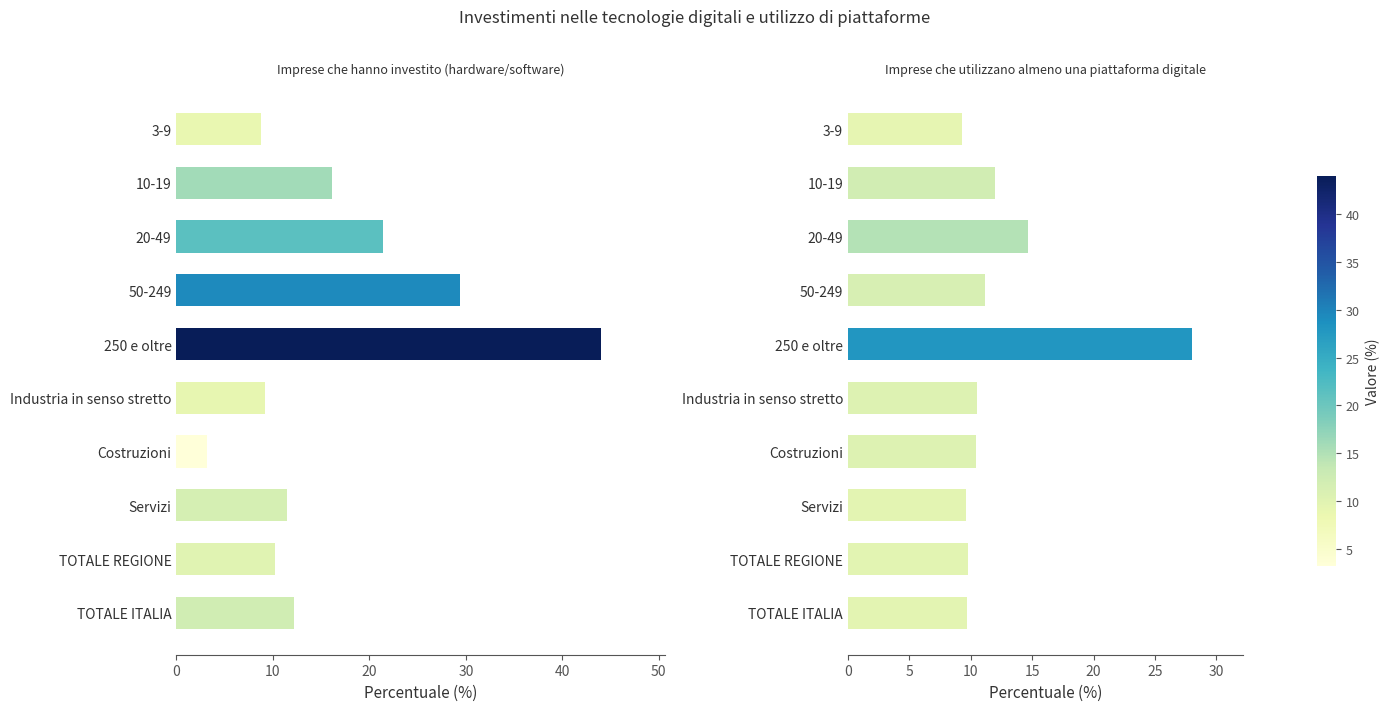

Which series changed the most between Servizi and TOTALE REGIONE?

Imprese che hanno investito (hardware/software)